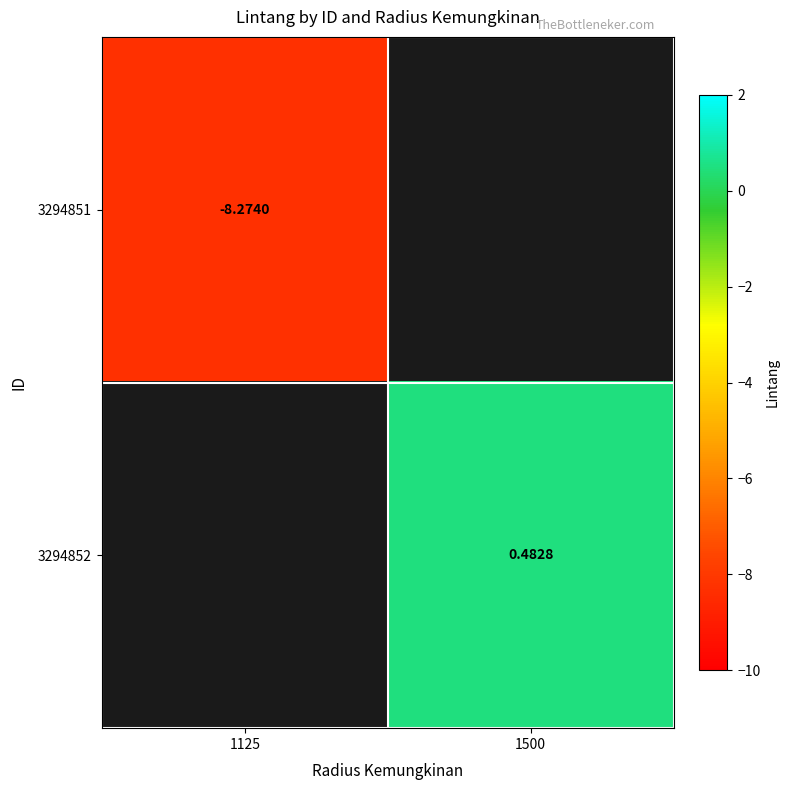

How many values in 3294851 are below zero?

1